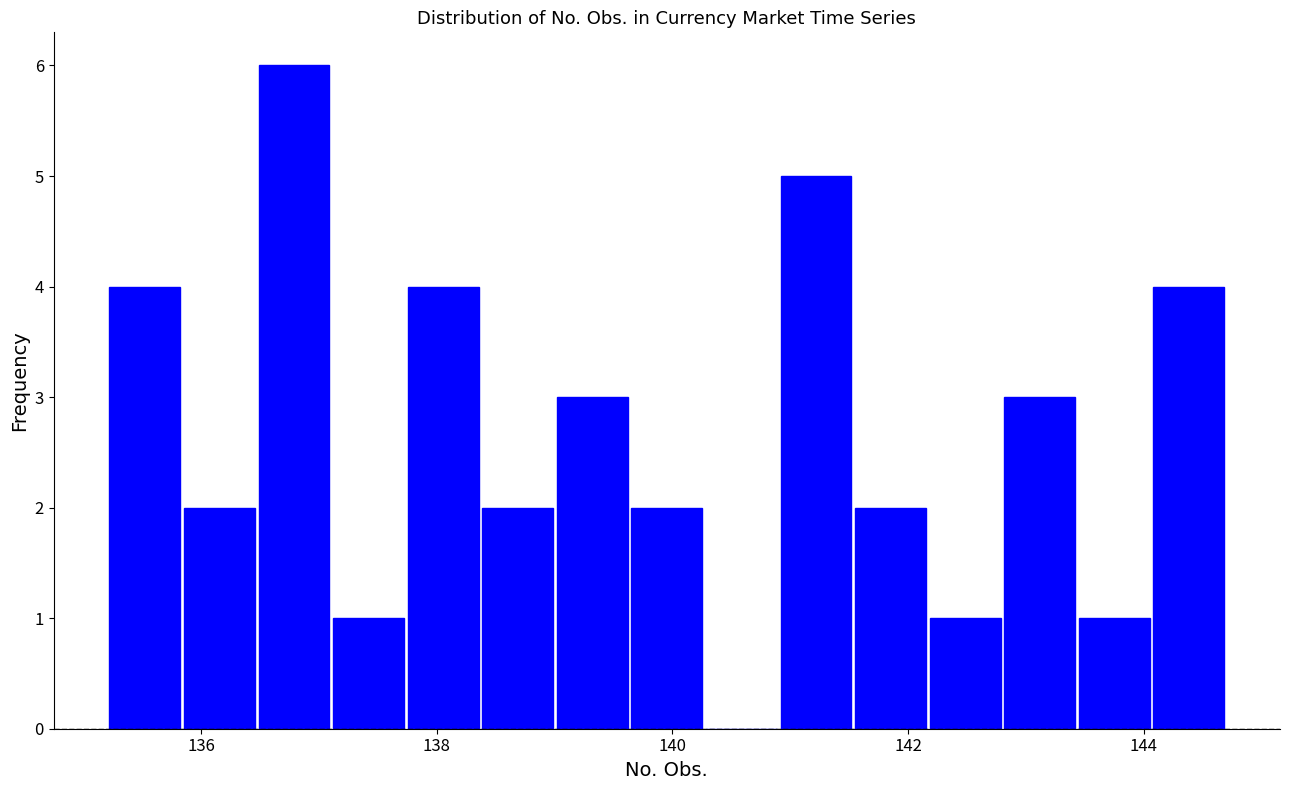

Around what value on the x-axis is the tallest bar? Give the approximate position of its centre, as read against the axis.

136.8